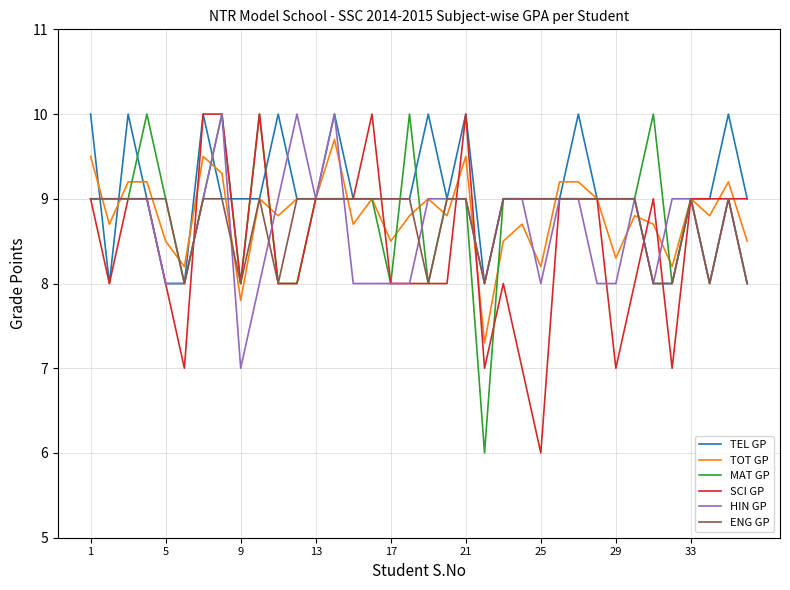

Reading right to left, extract all data points from this chart.

TEL GP: 9.0	10.0	9.0	9.0	8.0	8.0	9.0	9.0	9.0	10.0	9.0	9.0	9.0	9.0	8.0	10.0	9.0	10.0	9.0	9.0	9.0	9.0	10.0	9.0	9.0	10.0	9.0	9.0	9.0	10.0	8.0	8.0	9.0	10.0	8.0	10.0
TOT GP: 8.5	9.2	8.8	9.0	8.2	8.7	8.8	8.3	9.0	9.2	9.2	8.2	8.7	8.5	7.3	9.5	8.8	9.0	8.8	8.5	9.0	8.7	9.7	9.0	9.0	8.8	9.0	7.8	9.3	9.5	8.2	8.5	9.2	9.2	8.7	9.5
MAT GP: 8.0	9.0	8.0	9.0	8.0	10.0	9.0	9.0	9.0	9.0	9.0	9.0	9.0	9.0	6.0	9.0	9.0	8.0	10.0	8.0	9.0	9.0	9.0	9.0	8.0	8.0	10.0	8.0	10.0	9.0	8.0	9.0	10.0	9.0	9.0	9.0
SCI GP: 9.0	9.0	9.0	9.0	7.0	9.0	8.0	7.0	9.0	9.0	9.0	6.0	7.0	8.0	7.0	10.0	8.0	8.0	8.0	8.0	10.0	9.0	9.0	9.0	8.0	8.0	10.0	8.0	10.0	10.0	7.0	8.0	9.0	9.0	8.0	9.0
HIN GP: 8.0	9.0	8.0	9.0	9.0	8.0	9.0	8.0	8.0	9.0	9.0	8.0	9.0	9.0	8.0	9.0	9.0	9.0	8.0	8.0	8.0	8.0	10.0	9.0	10.0	9.0	8.0	7.0	10.0	9.0	8.0	8.0	9.0	9.0	9.0	9.0
ENG GP: 8.0	9.0	8.0	9.0	8.0	8.0	9.0	9.0	9.0	9.0	9.0	9.0	9.0	9.0	8.0	9.0	9.0	8.0	9.0	9.0	9.0	9.0	9.0	9.0	9.0	8.0	9.0	8.0	9.0	9.0	8.0	9.0	9.0	9.0	9.0	9.0